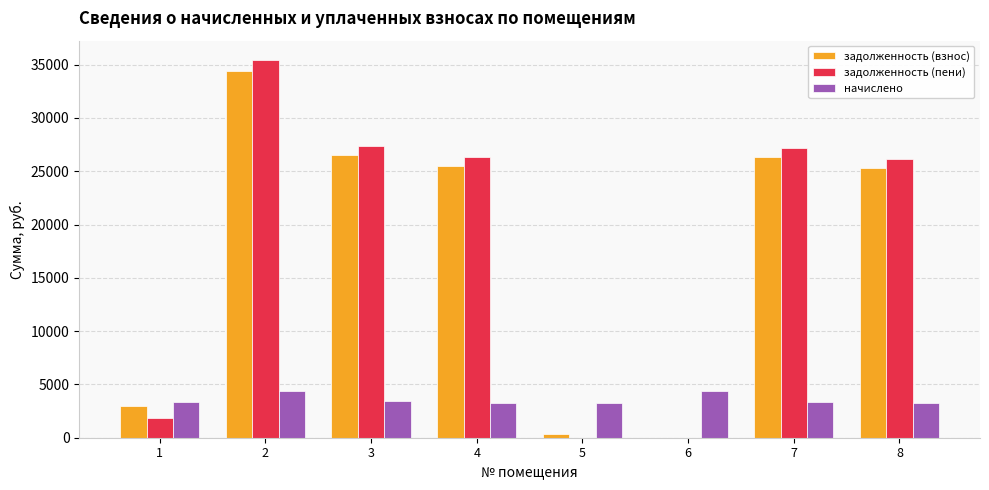

Is the value of задолженность (пени) at 1 greater than the value of начислено at 5?

No